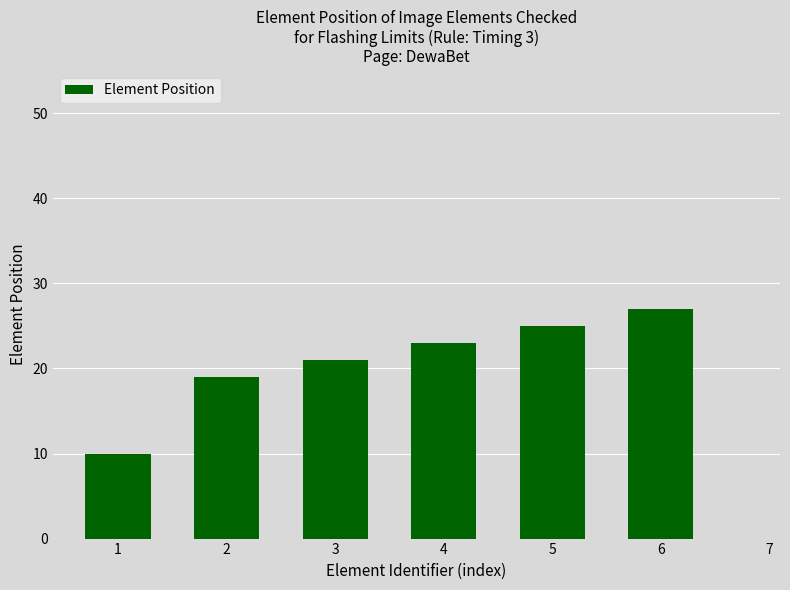

Reading left to right, transcribe all the data shown in this chart.

10	19	21	23	25	27